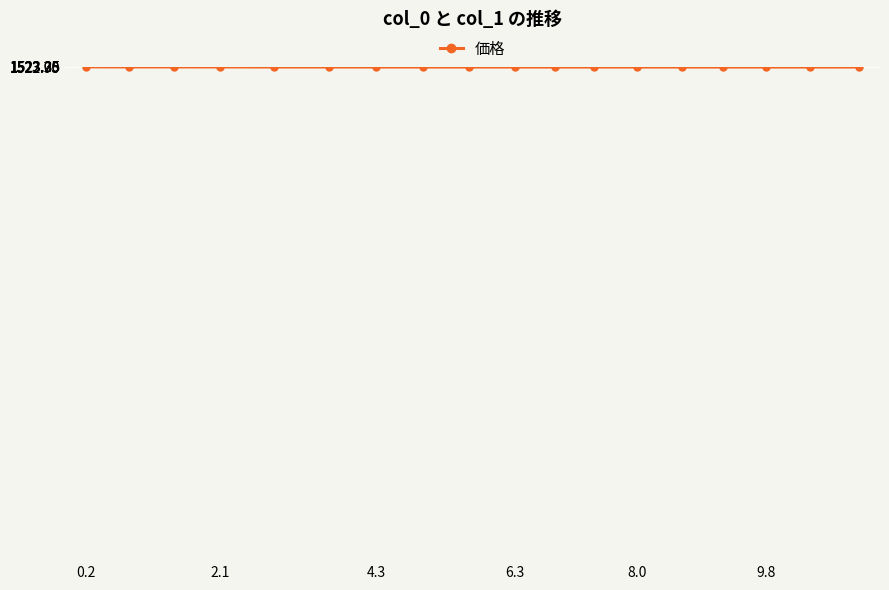

What is the smallest value displayed?

1522.8